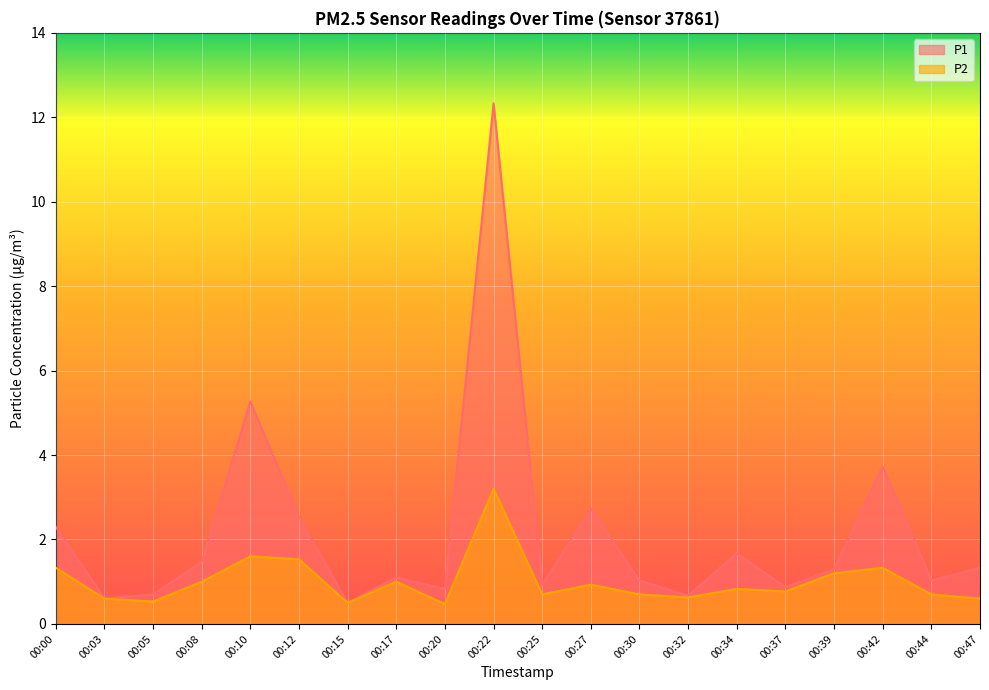

True or false: P2 has a value of 0.5 at 00:39.

False